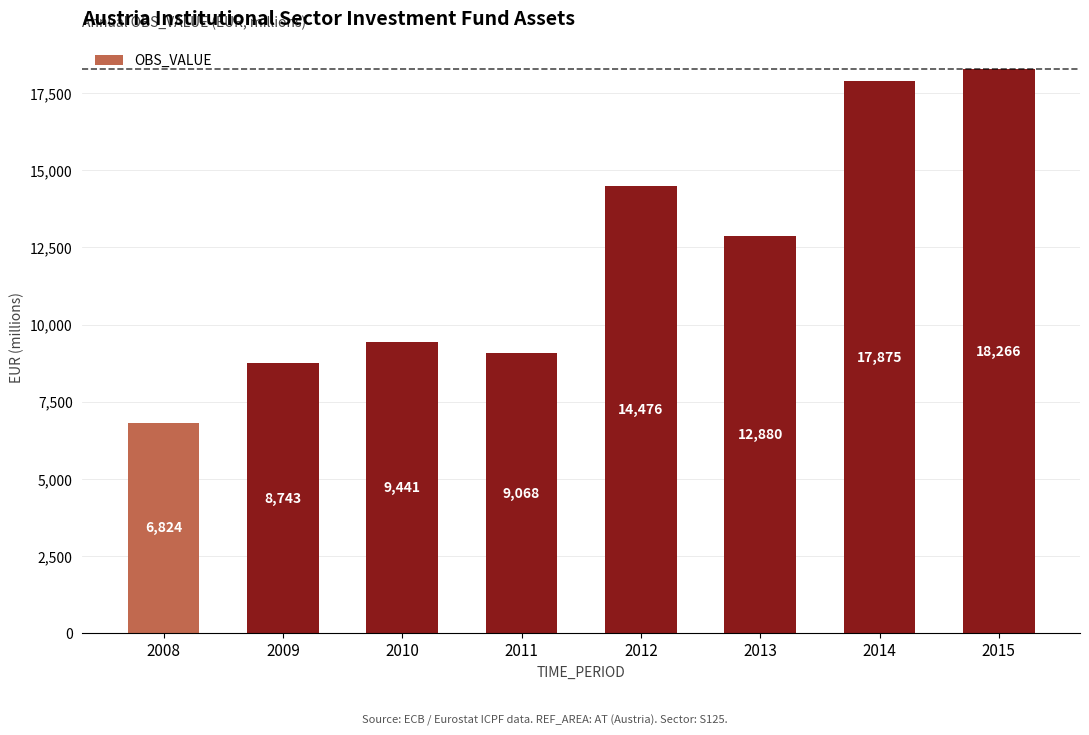

How many data points does each series have?

8